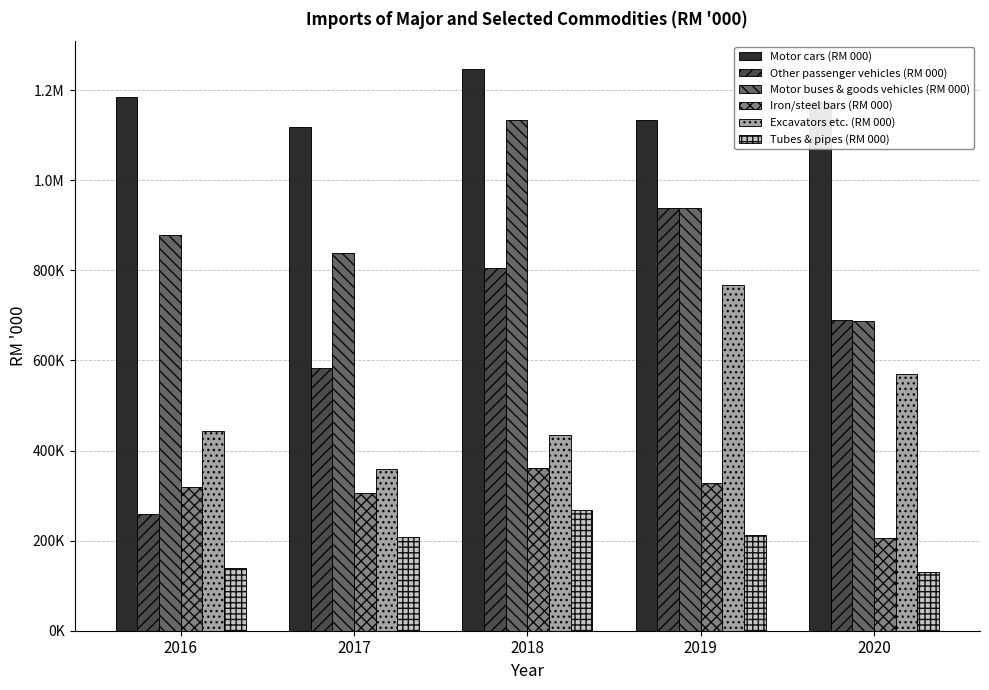

True or false: Iron/steel bars (RM 000) has a value of 320025.3 at 2016.

True